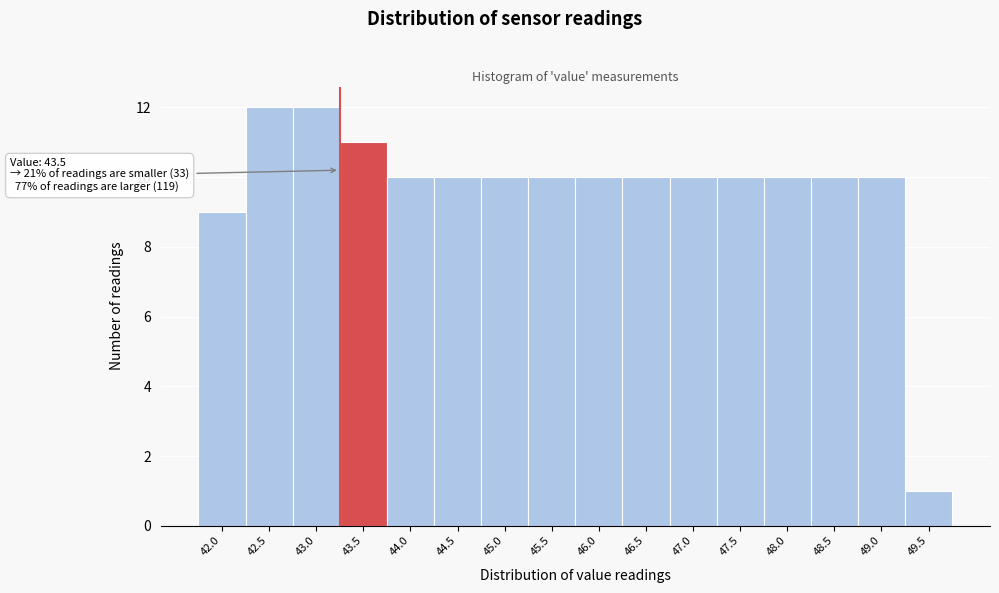

Reading left to right, extract all data points from this chart.

9	12	12	11	10	10	10	10	10	10	10	10	10	10	10	1